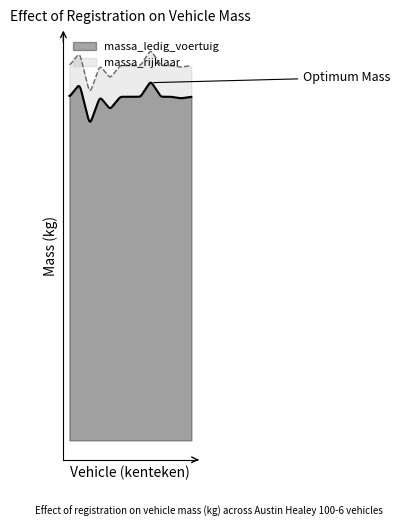

At which category does massa_ledig_voertuig reach its first local peak?

AE9579